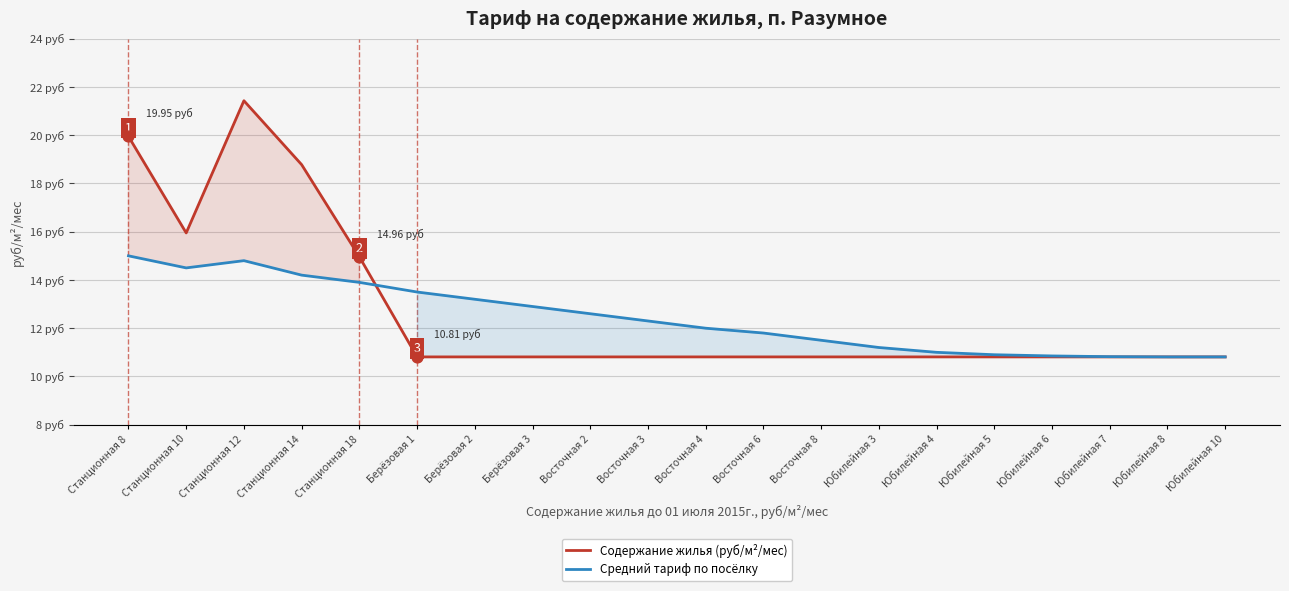

At which category is the sum across all series the highest?

Станционная 12